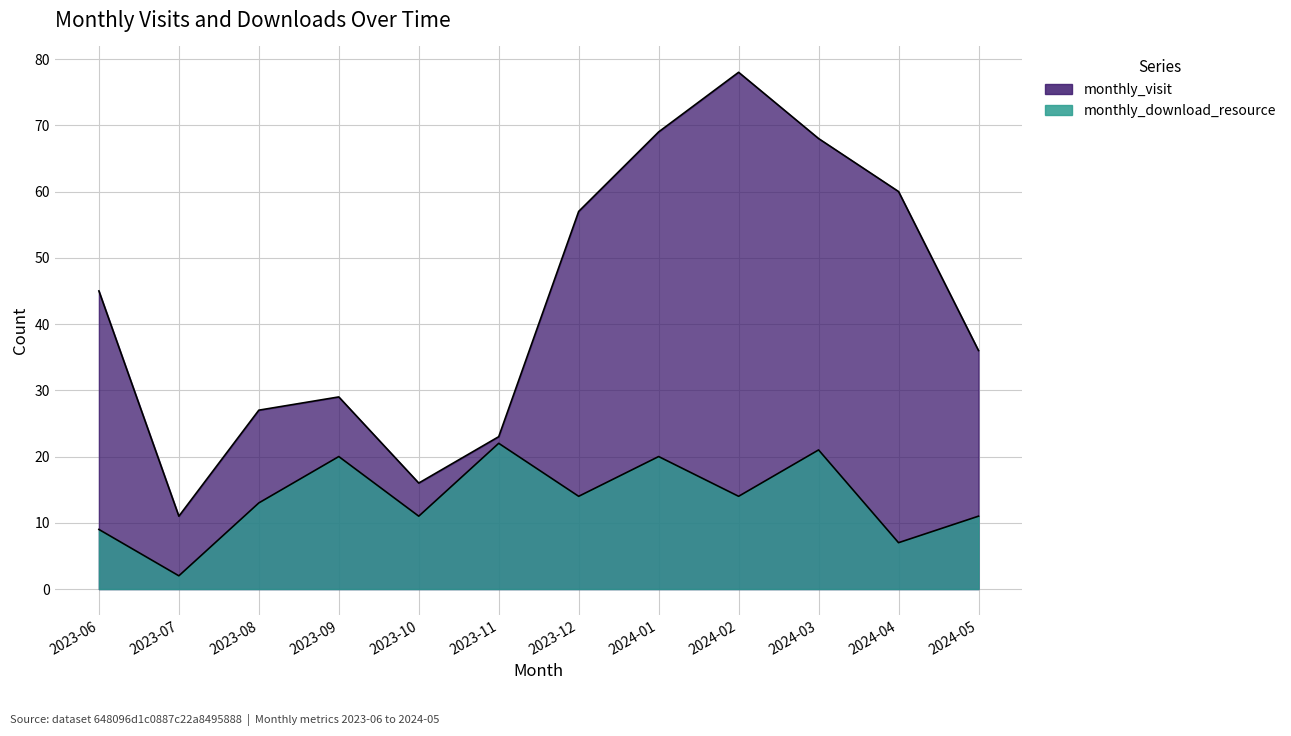

True or false: monthly_download_resource has a value of 15 at 2023-06.

False